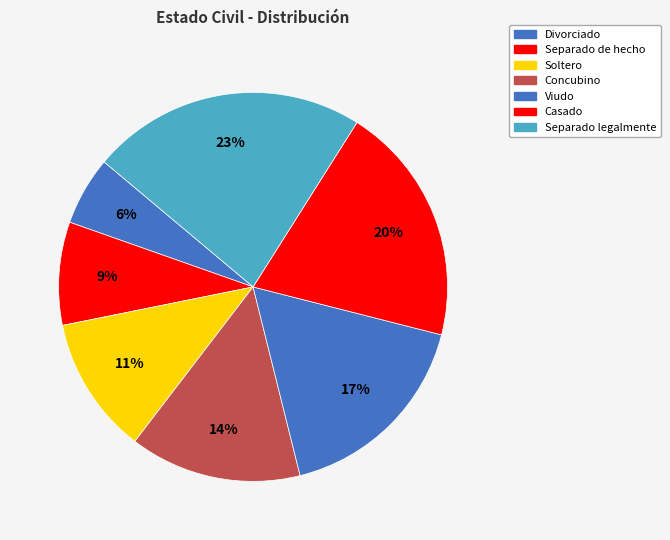

What percentage is the Separado legalmente slice, to the nearest percent?

23%